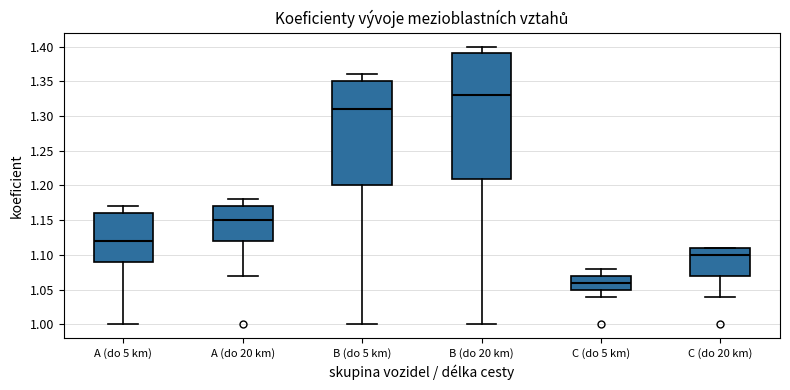

Reading left to right, transcribe this box plot: for each box, give where its median line is, the range the box spans, and where its two whiskers end, as read against the y-axis. The values are not printed on the chart, so give them approximately, as read against the axis.

A (do 5 km): median 1.12, box 1.09 to 1.16, whiskers 1.00 to 1.17
A (do 20 km): median 1.15, box 1.12 to 1.17, whiskers 1.07 to 1.18
B (do 5 km): median 1.31, box 1.20 to 1.35, whiskers 1.00 to 1.36
B (do 20 km): median 1.33, box 1.21 to 1.39, whiskers 1.00 to 1.40
C (do 5 km): median 1.06, box 1.05 to 1.07, whiskers 1.04 to 1.08
C (do 20 km): median 1.10, box 1.07 to 1.11, whiskers 1.04 to 1.11